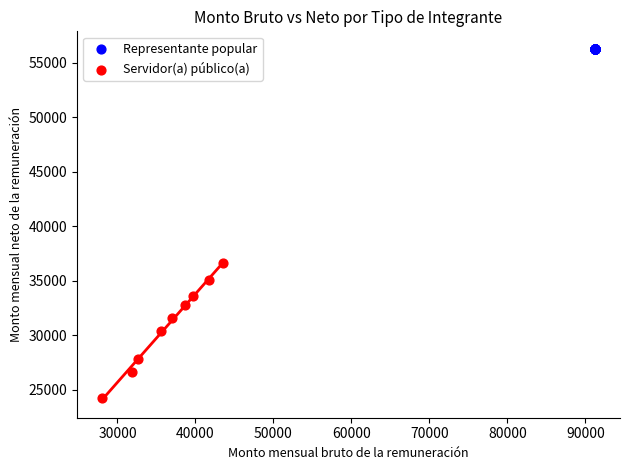

Which series reaches the minimum Y coordinate?

Servidor(a) público(a)